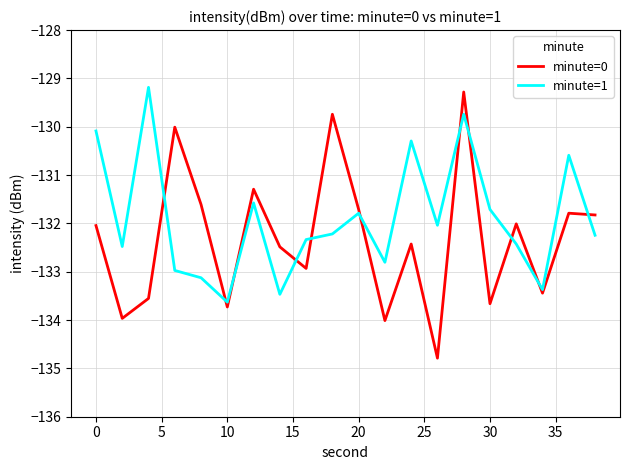

Reading left to right, extract all data points from this chart.

minute=0: -132.0	-134.0	-133.6	-130.0	-131.6	-133.7	-131.3	-132.5	-132.9	-129.7	-131.7	-134.0	-132.4	-134.8	-129.3	-133.7	-132.0	-133.4	-131.8	-131.8
minute=1: -130.1	-132.5	-129.2	-133.0	-133.1	-133.6	-131.6	-133.5	-132.3	-132.2	-131.8	-132.8	-130.3	-132.0	-129.7	-131.7	-132.4	-133.4	-130.6	-132.2